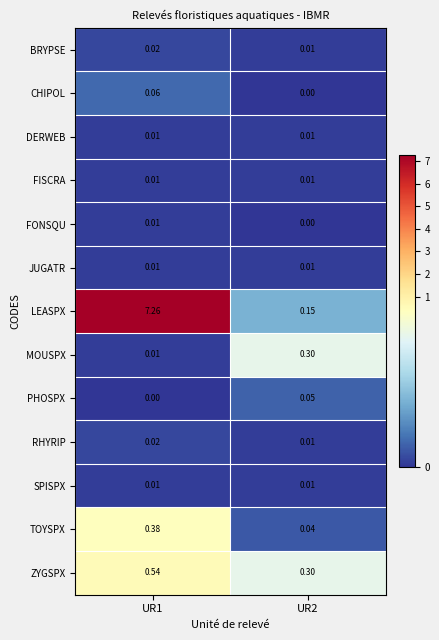

How many distinct data groups are displayed?

13